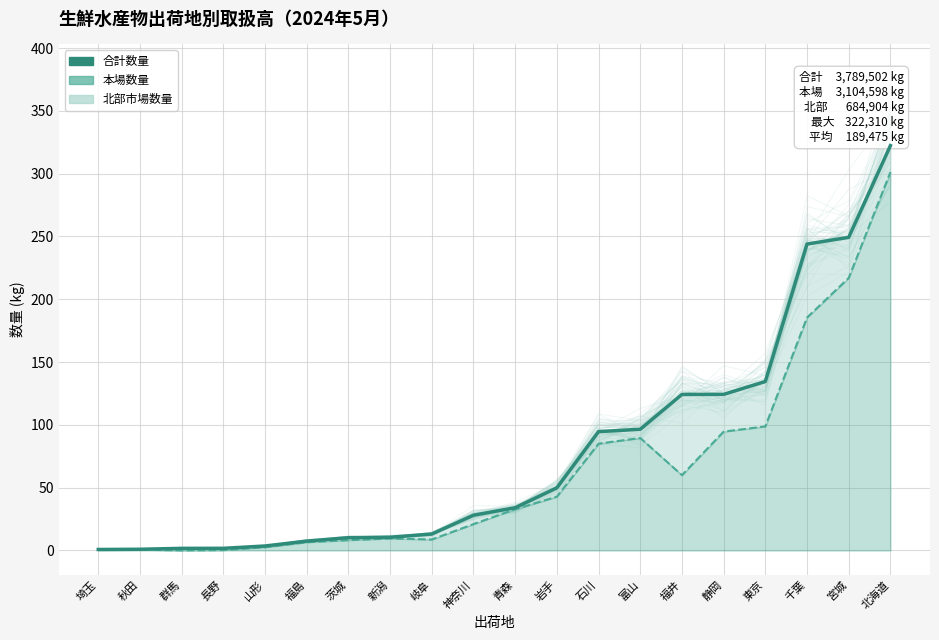

Which category has the highest value across all series?

北海道